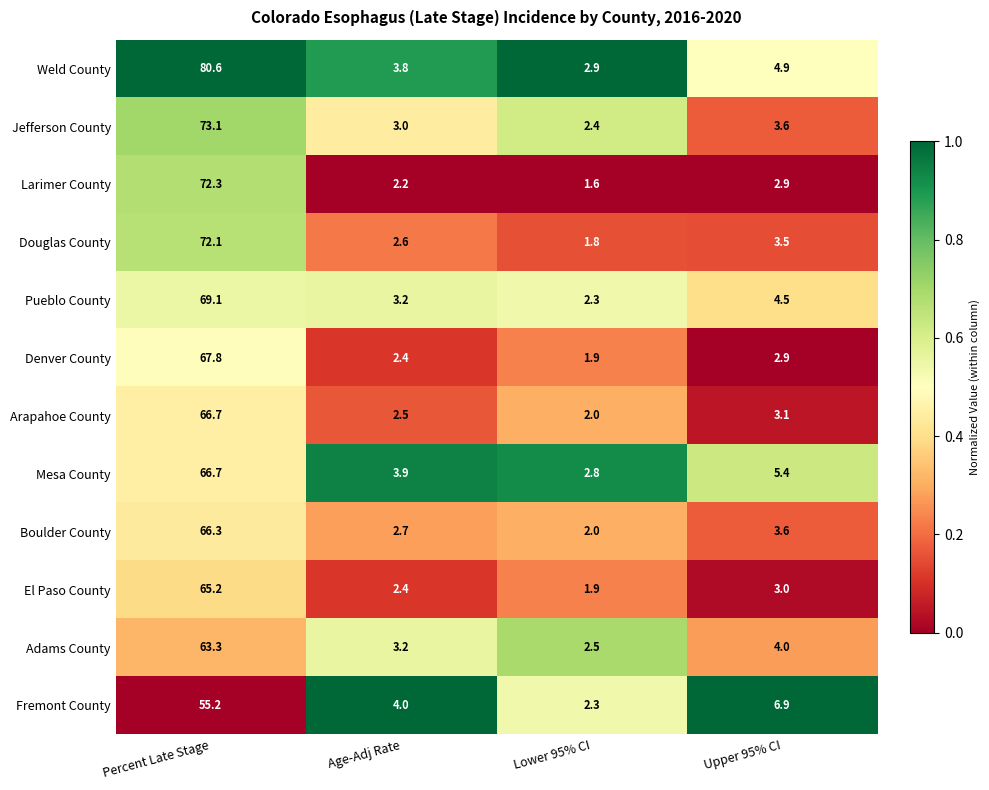

Count the number of categories in the chart.

4